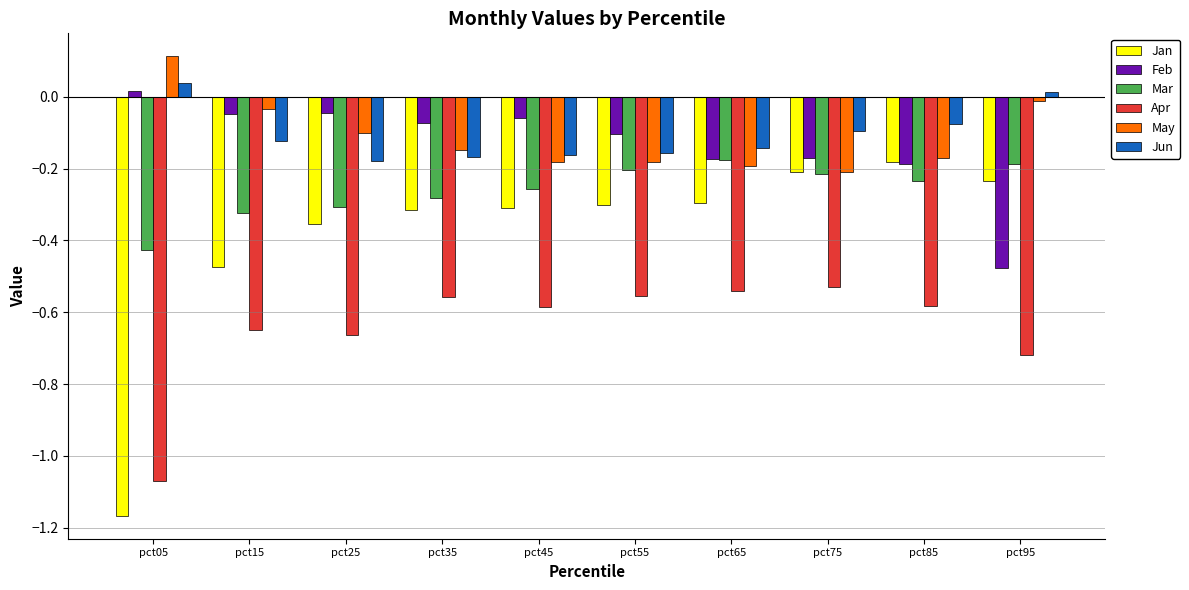

True or false: Apr has a value of -0.3 at pct25.

False